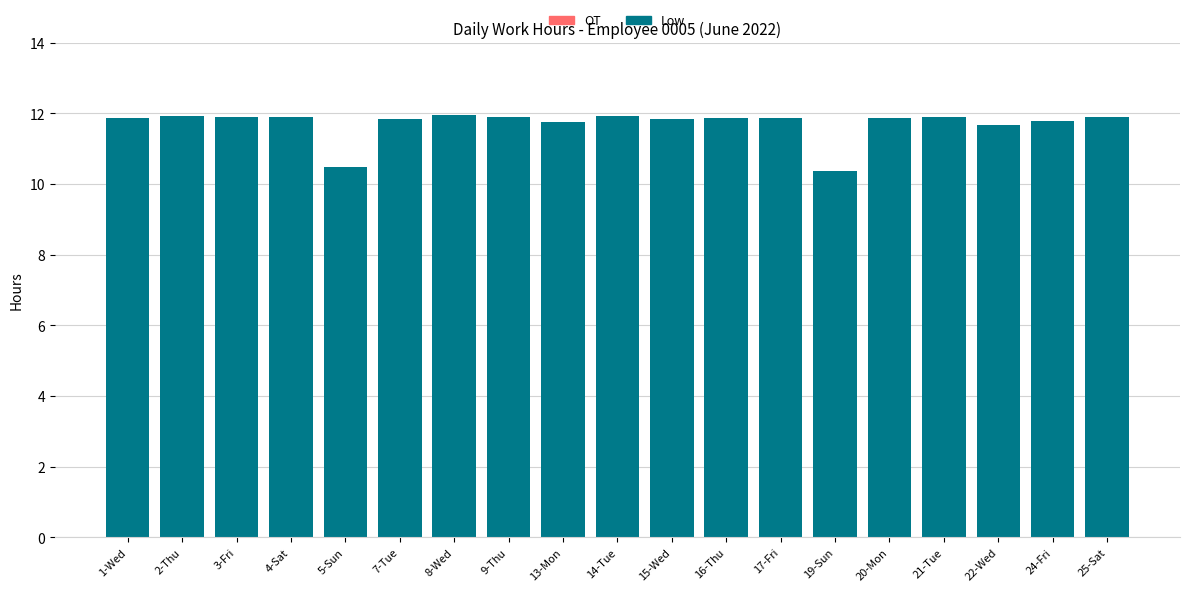

What is the label of the 5th bar from the left?

5-Sun